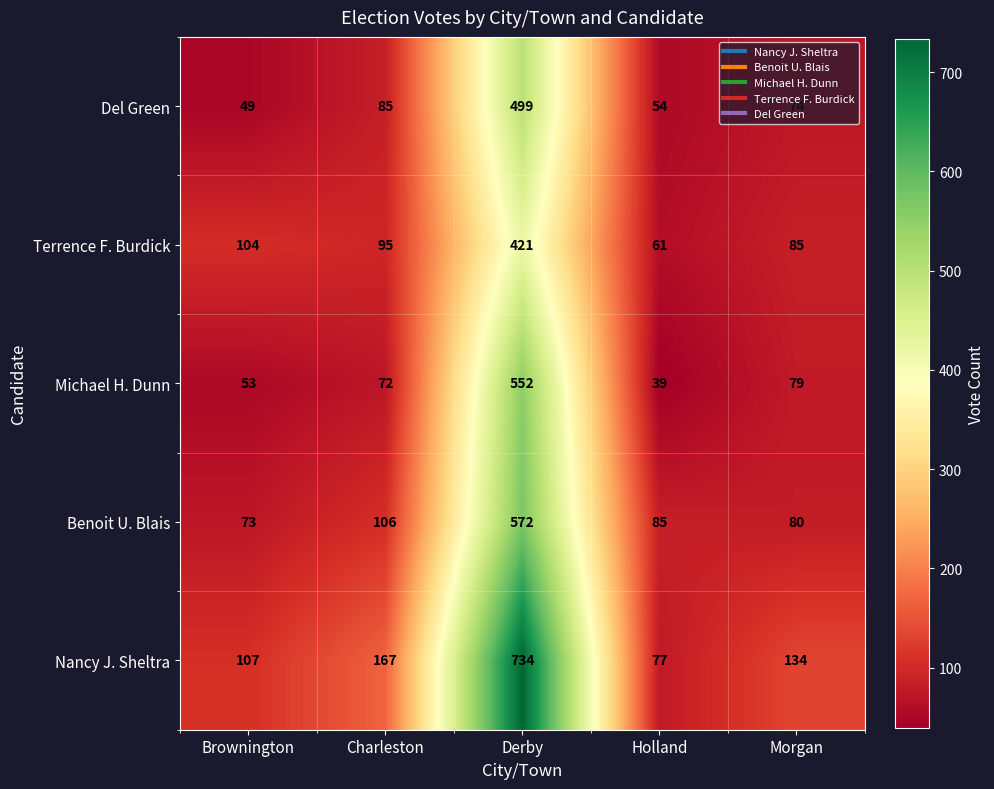

What is the difference between the highest and lowest values at Derby?

313